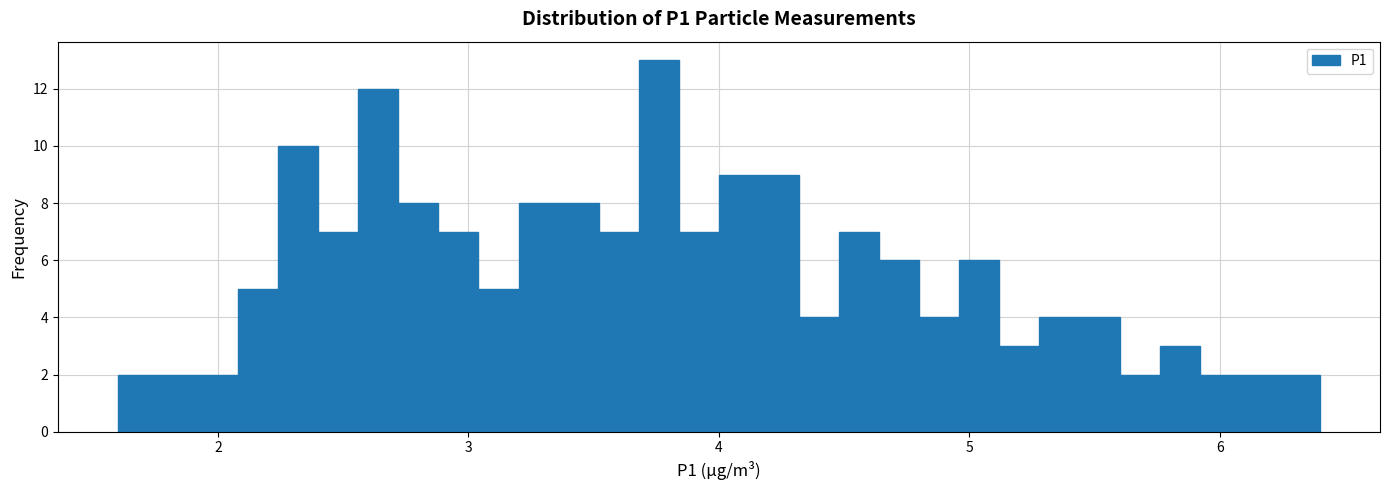

Around what value on the x-axis is the tallest bar? Give the approximate position of its centre, as read against the axis.

3.8